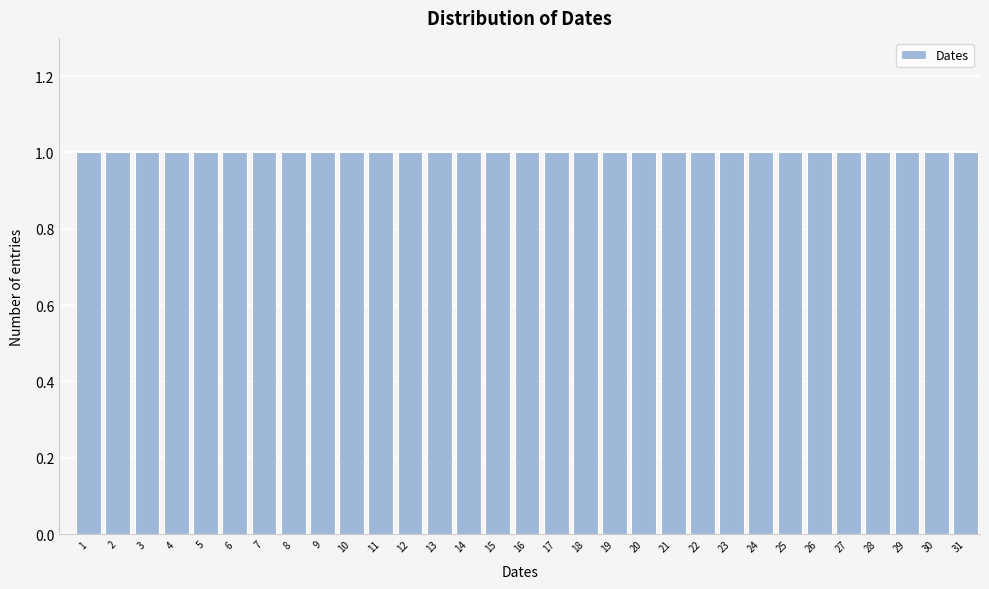

What is the height of the bar covering 30.5 to 31.5 on the x-axis? The values are not printed on the chart, so give them approximately, as read against the axis.

1